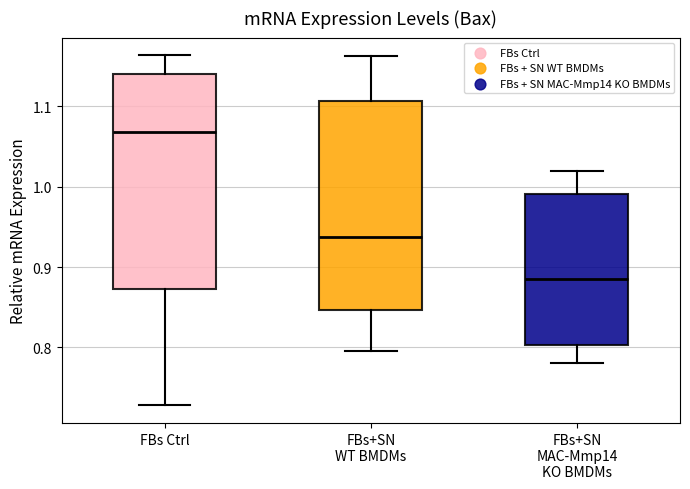

Reading left to right, transcribe this box plot: for each box, give where its median line is, the range the box spans, and where its two whiskers end, as read against the y-axis. The values are not printed on the chart, so give them approximately, as read against the axis.

FBs Ctrl: median 1.07, box 0.87 to 1.14, whiskers 0.73 to 1.16
FBs+SN WT BMDMs: median 0.94, box 0.85 to 1.11, whiskers 0.80 to 1.16
FBs+SN MAC-Mmp14 KO BMDMs: median 0.89, box 0.80 to 0.99, whiskers 0.78 to 1.02